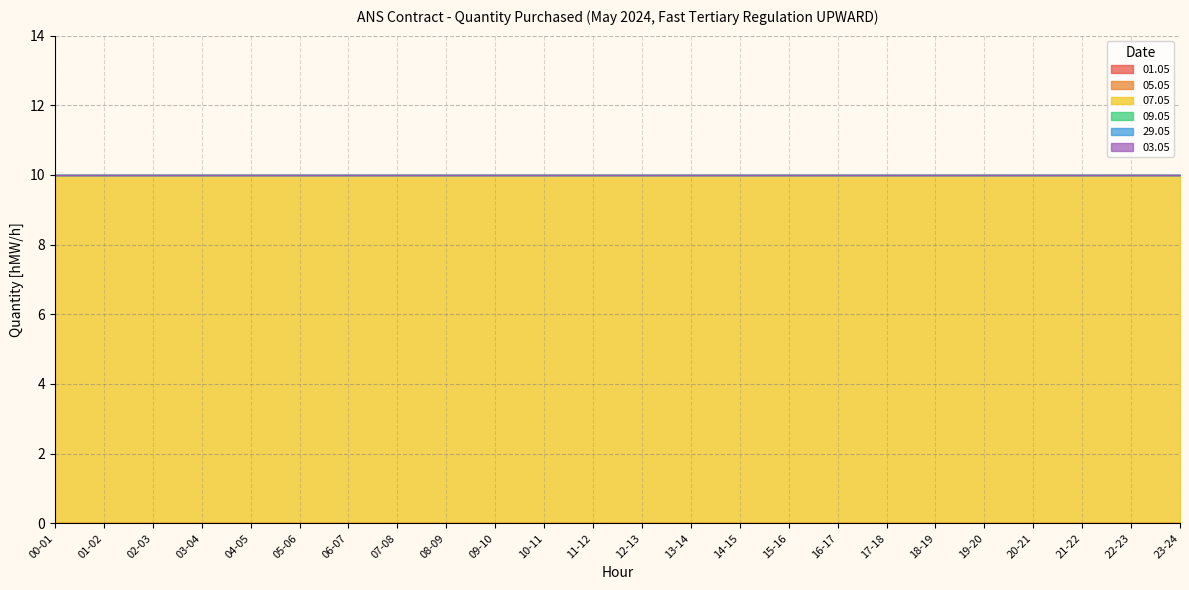

List the series in order of their peak value, highest first.

07.05, 01.05, 05.05, 09.05, 29.05, 03.05